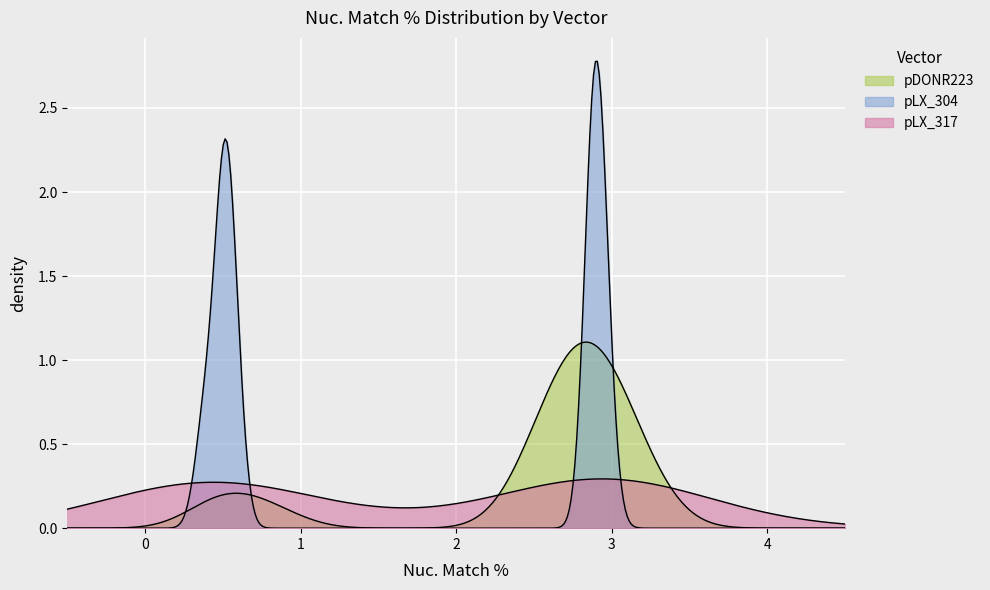

What is the average value of the pLX_317 series?

1.7